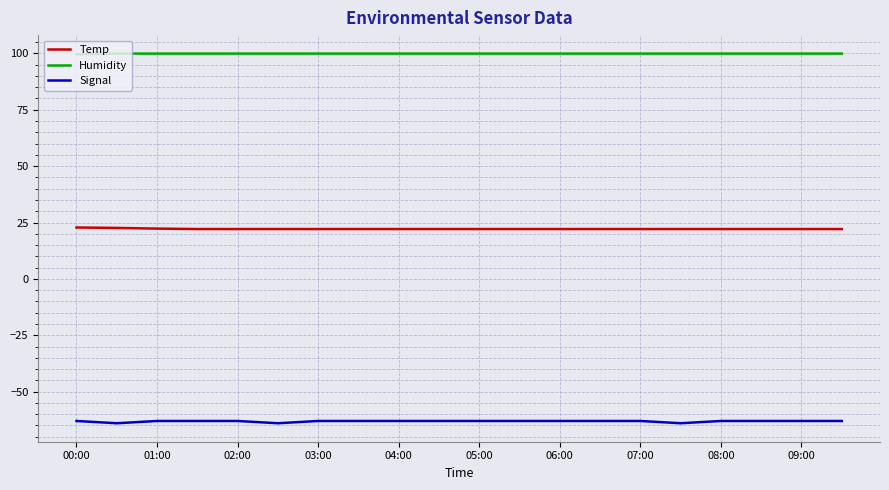

How many distinct data groups are displayed?

3